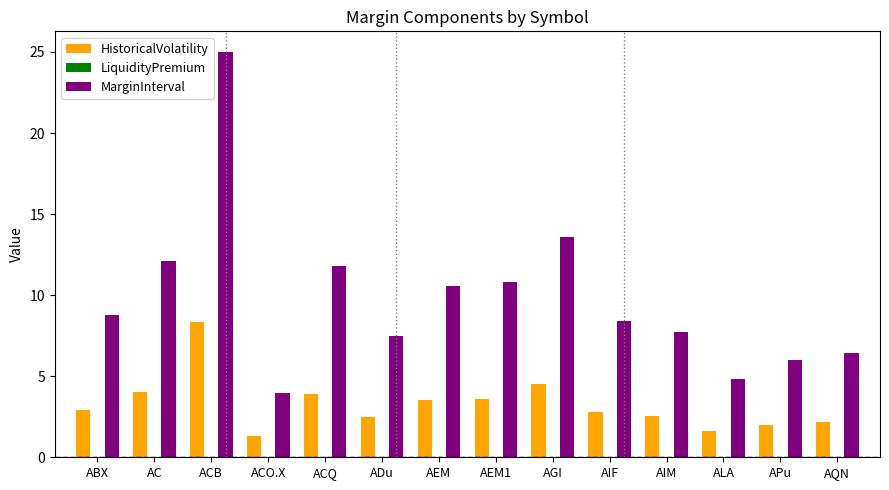

True or false: MarginInterval has a value of 25.0 at ACB.

True